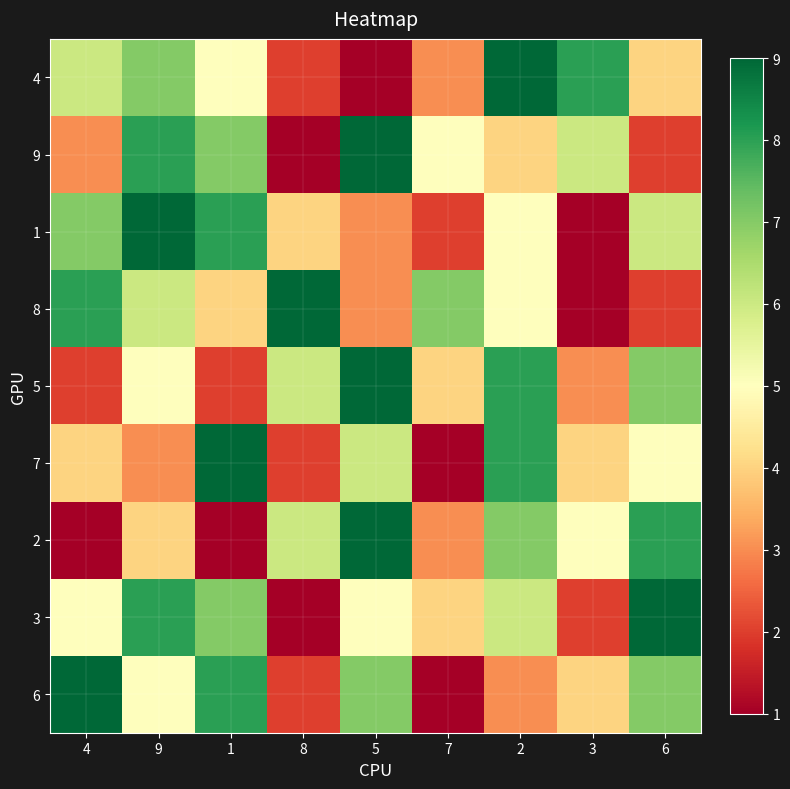

Which series has the largest range (max minus min)?

4